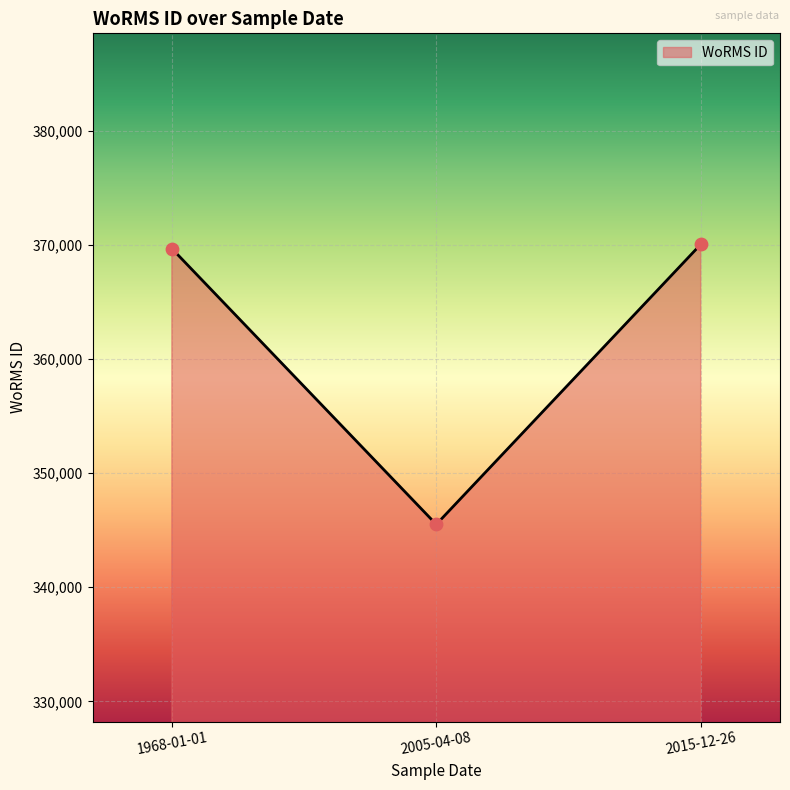

Approximately how many times larger is the value at 2005-04-08 compared to 1968-01-01?

0.9